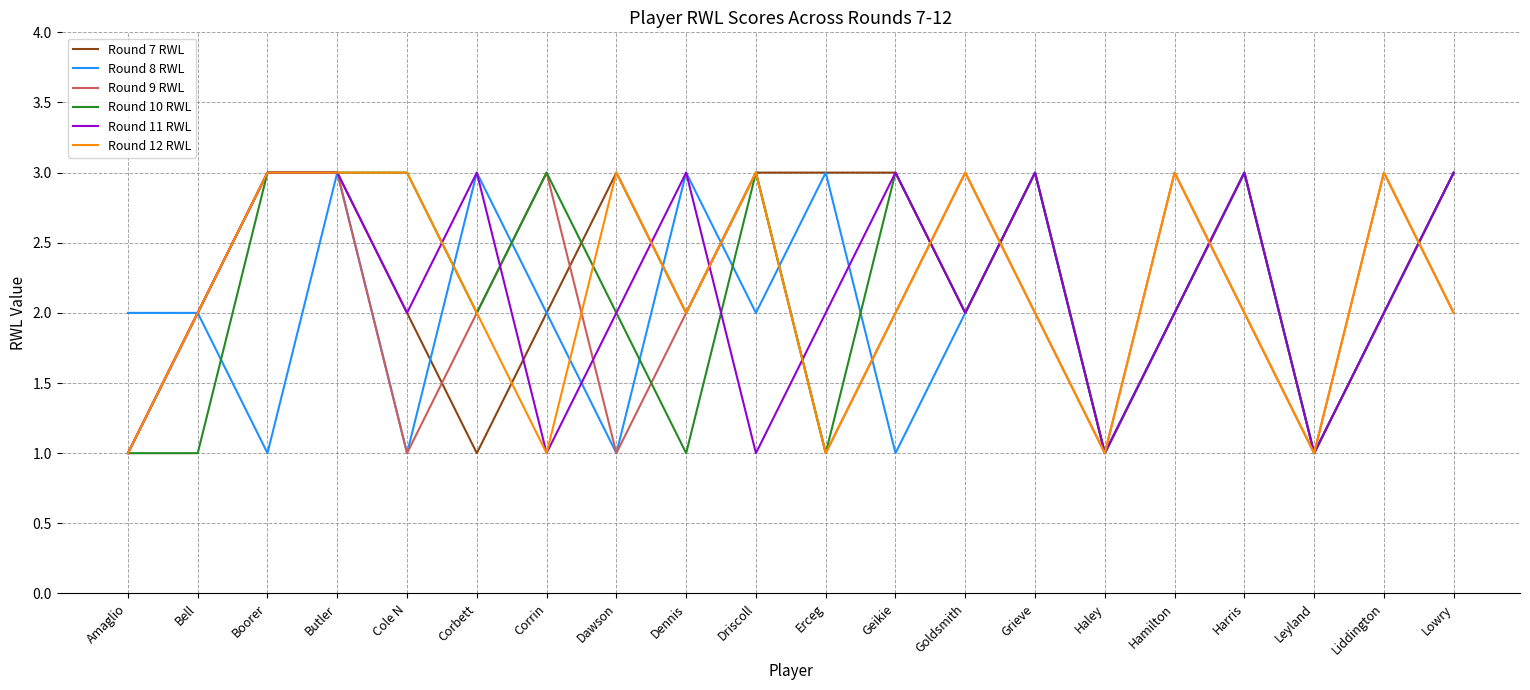

What is the maximum value shown in the chart?

3